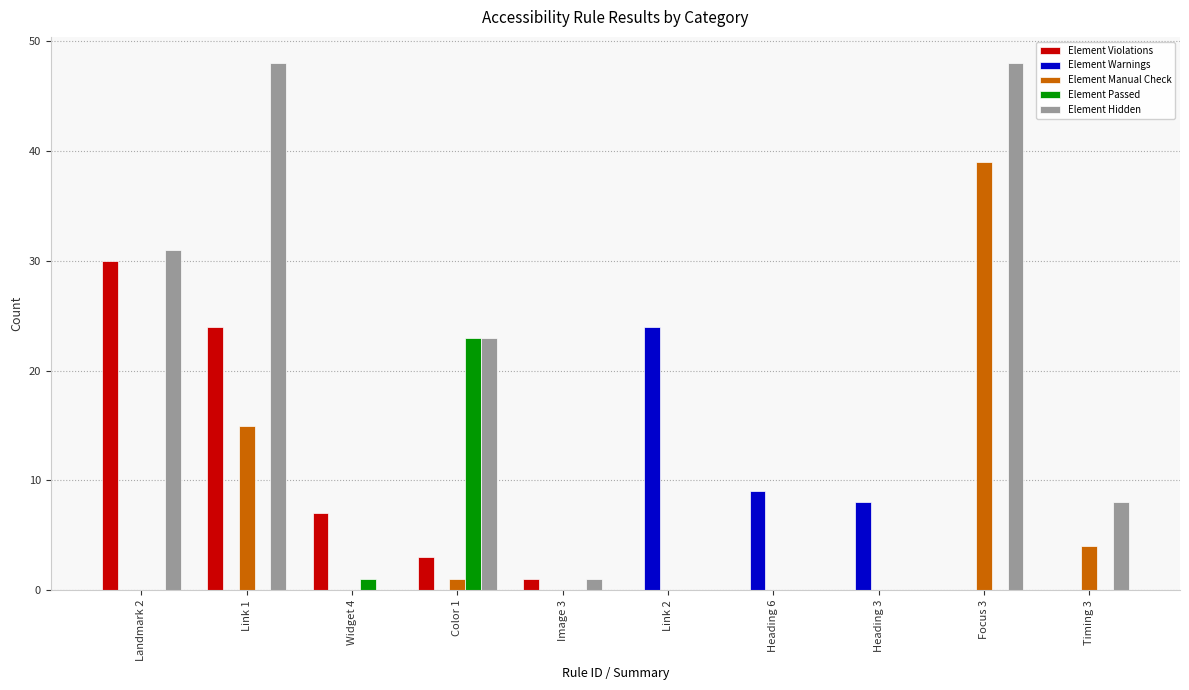

Which series has the largest total across all categories?

Element Hidden